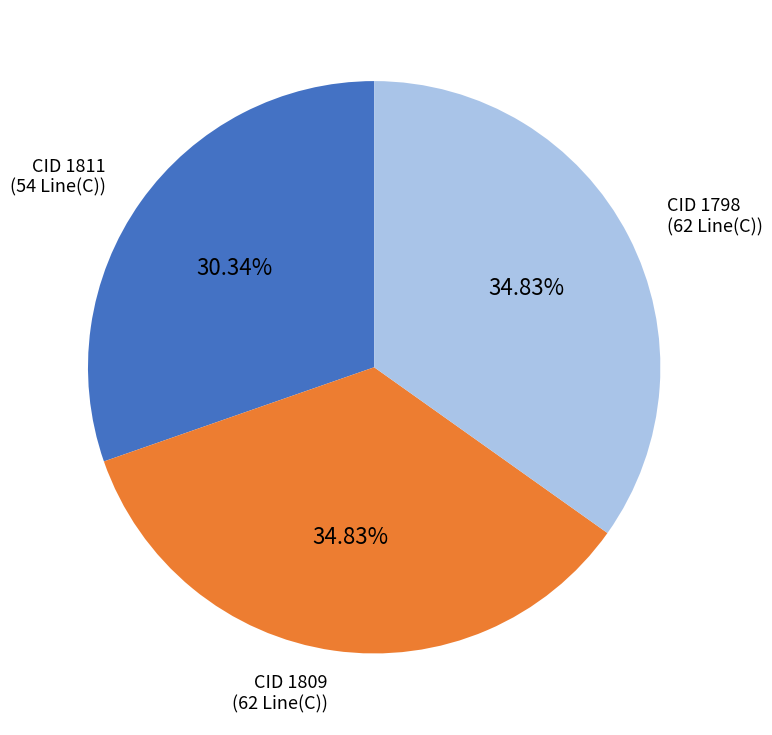

Does any single category account for the majority?

No